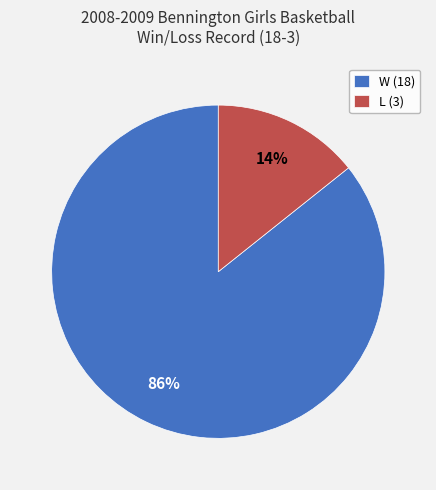

Combined, do W and L account for over 50%?

Yes